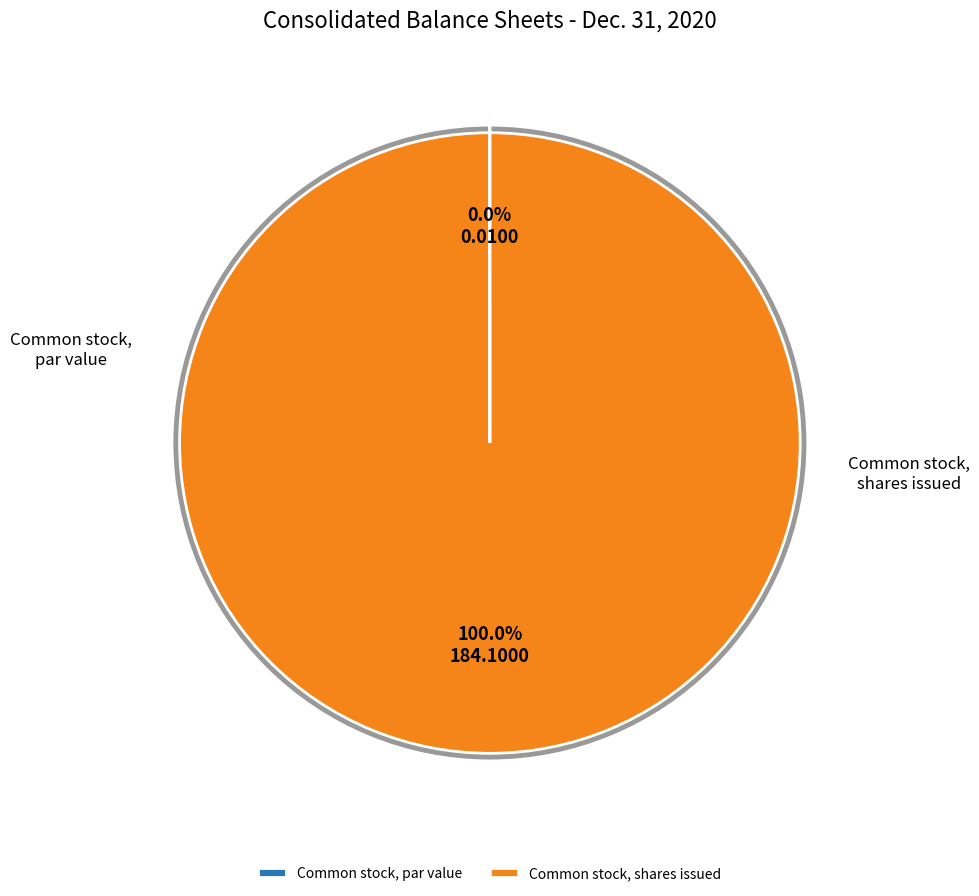

To the nearest percent, what portion does Common stock, shares issued represent?

100%